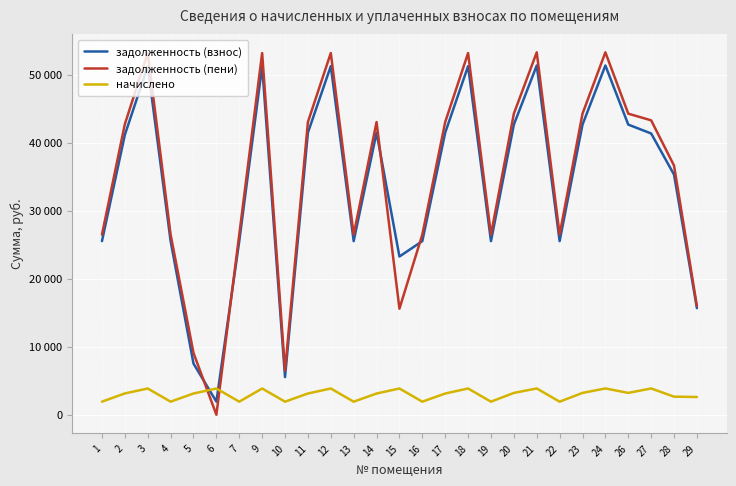

Reading right to left, list all the values displayed in this chart.

задолженность (взнос): 29=15676.0	28=35318.2	27=41371.8	26=42678.2	24=51371.8	23=42678.2	22=25537.8	21=51371.8	20=42678.2	19=25537.8	18=51273.0	17=41492.6	16=25537.8	15=23273.0	14=41492.6	13=25537.8	12=51273.0	11=41492.6	10=5537.8	9=51273.0	7=25537.8	6=1930.7	5=7529.6	4=25537.8	3=51273.0	2=41171.5	1=25537.8
задолженность (пени): 29=15981.8	28=36648.1	27=43306.2	26=44285.3	24=53306.2	23=44285.3	22=26499.5	21=53306.2	20=44285.3	19=26499.5	18=53203.7	17=43055.0	16=26499.5	15=15603.7	14=43055.0	13=26499.5	12=53203.7	11=43055.0	10=6499.5	9=53203.7	7=26499.5	6=0.0	5=9092.0	4=26499.5	3=53203.7	2=42739.4	1=26499.5
начислено: 29=2611.4	28=2659.8	27=3868.8	26=3214.1	24=3868.8	23=3214.1	22=1923.2	21=3868.8	20=3214.1	19=1923.2	18=3861.4	17=3124.8	16=1923.2	15=3861.4	14=3124.8	13=1923.2	12=3861.4	11=3124.8	10=1923.2	9=3861.4	7=1923.2	6=3861.4	5=3124.8	4=1923.2	3=3861.4	2=3136.0	1=1923.2